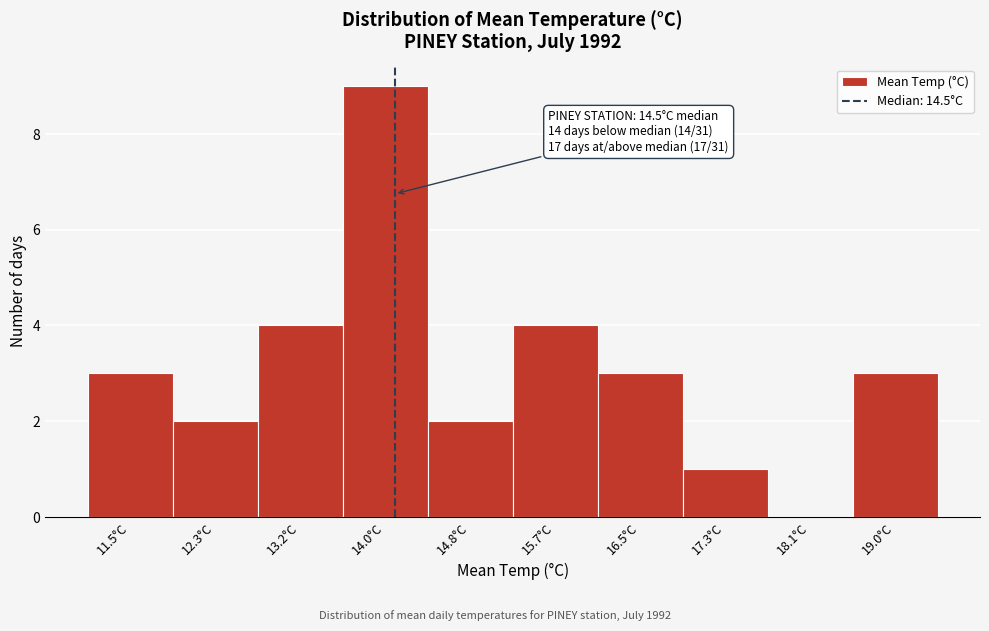

Reading left to right, what are all the values shown in this chart?

11.5°C=3	12.3°C=2	13.2°C=4	14.0°C=9	14.8°C=2	15.7°C=4	16.5°C=3	17.3°C=1	18.1°C=0	19.0°C=3